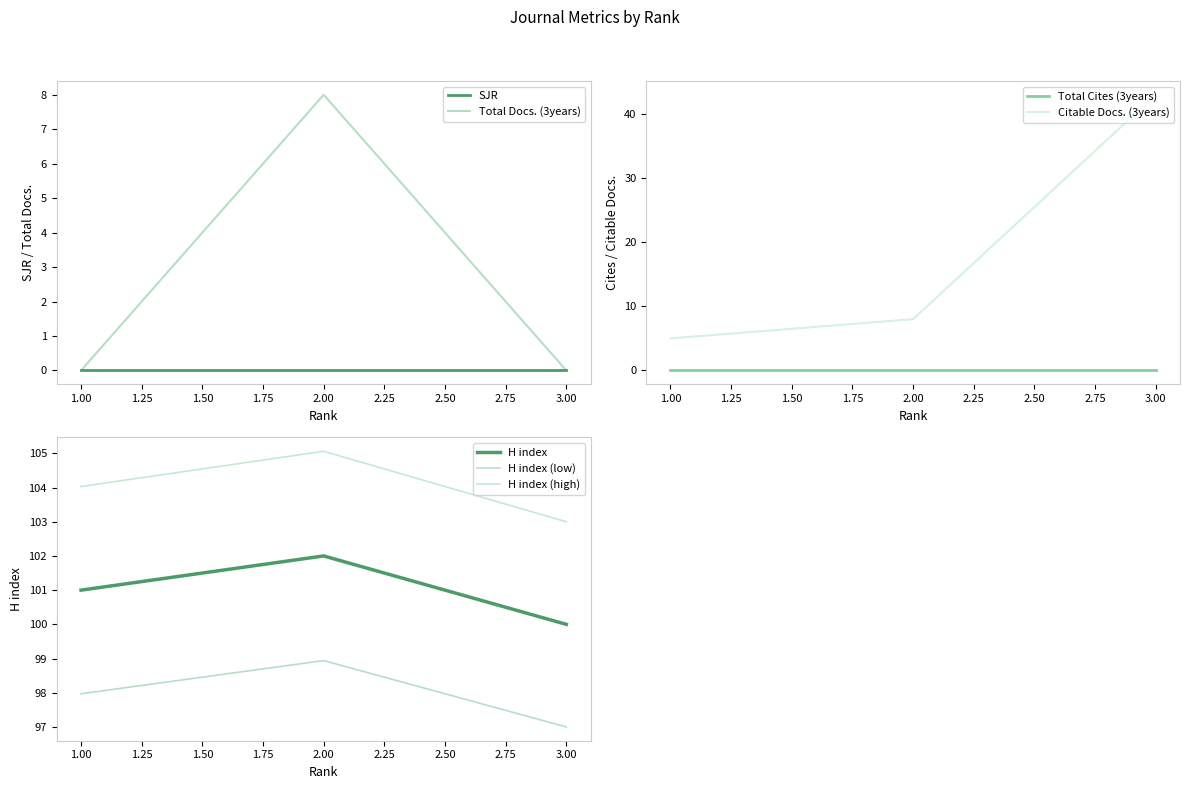

Is it true that Total Docs. (3years) equals 0 at 1.00?

True